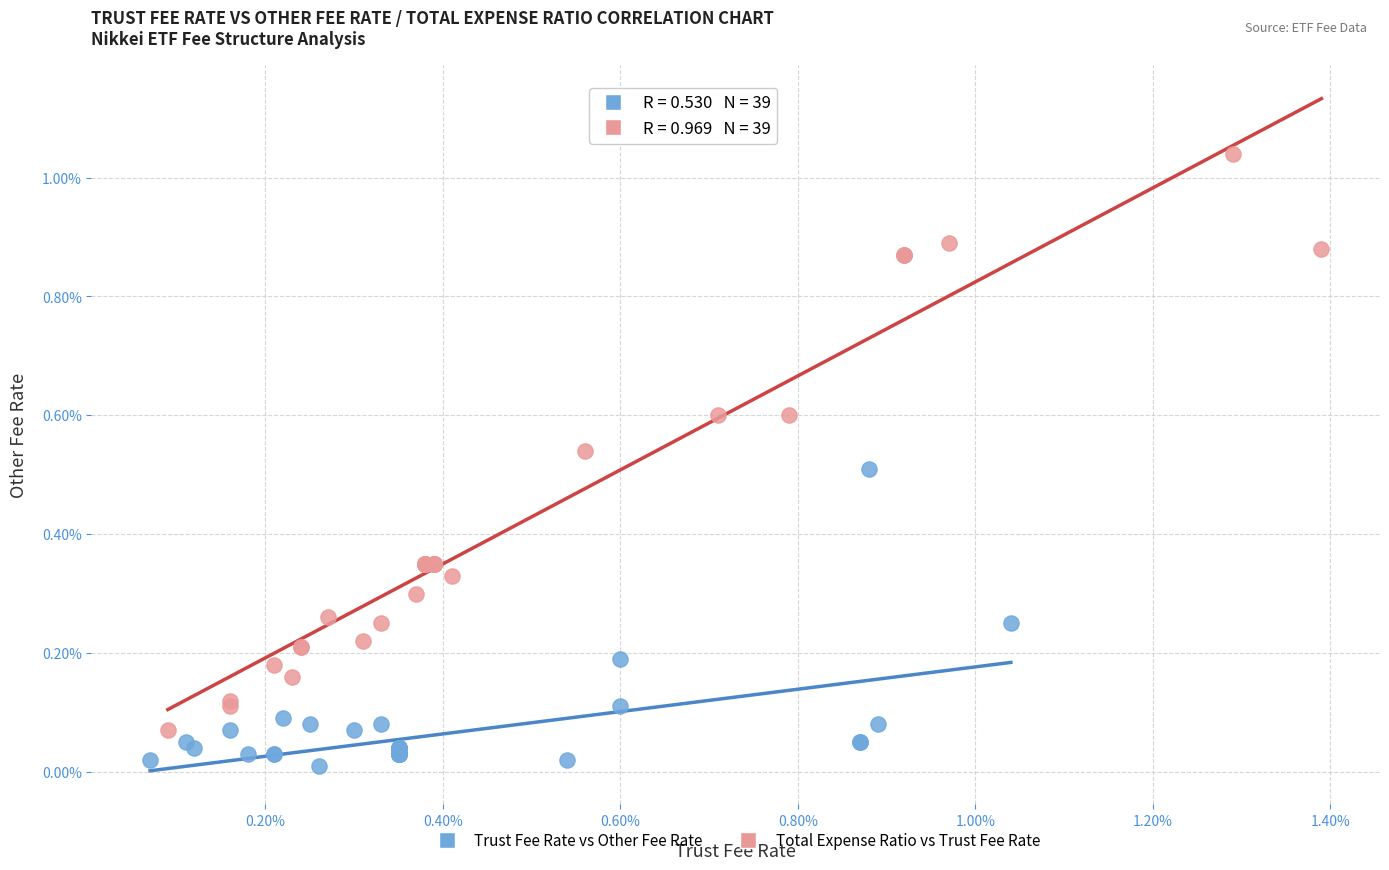

What are all the series names shown in the legend?

Trust Fee Rate vs Other Fee Rate, Total Expense Ratio vs Trust Fee Rate